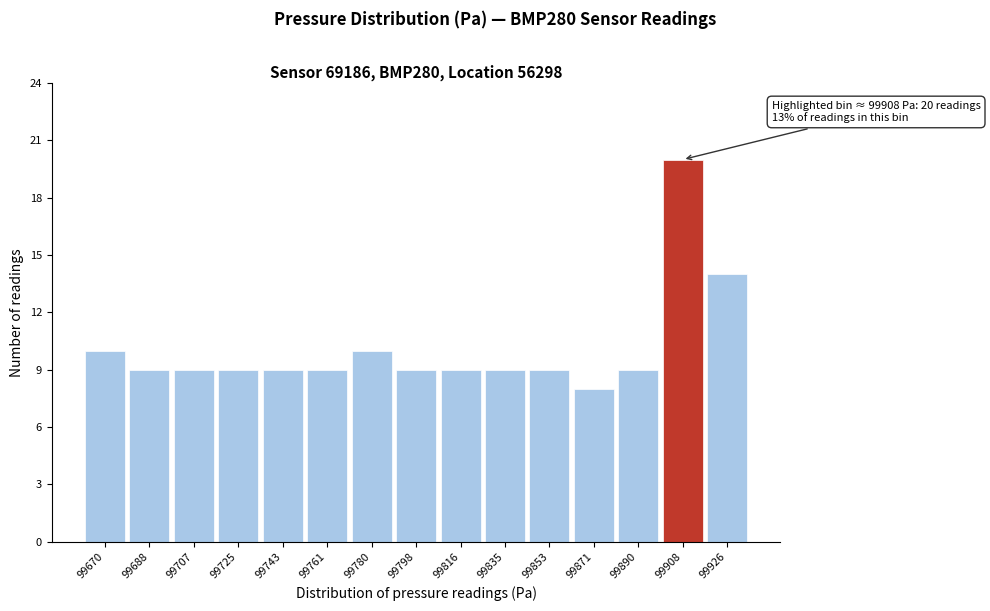

Reading right to left, extract all data points from this chart.

14	20	9	8	9	9	9	9	10	9	9	9	9	9	10